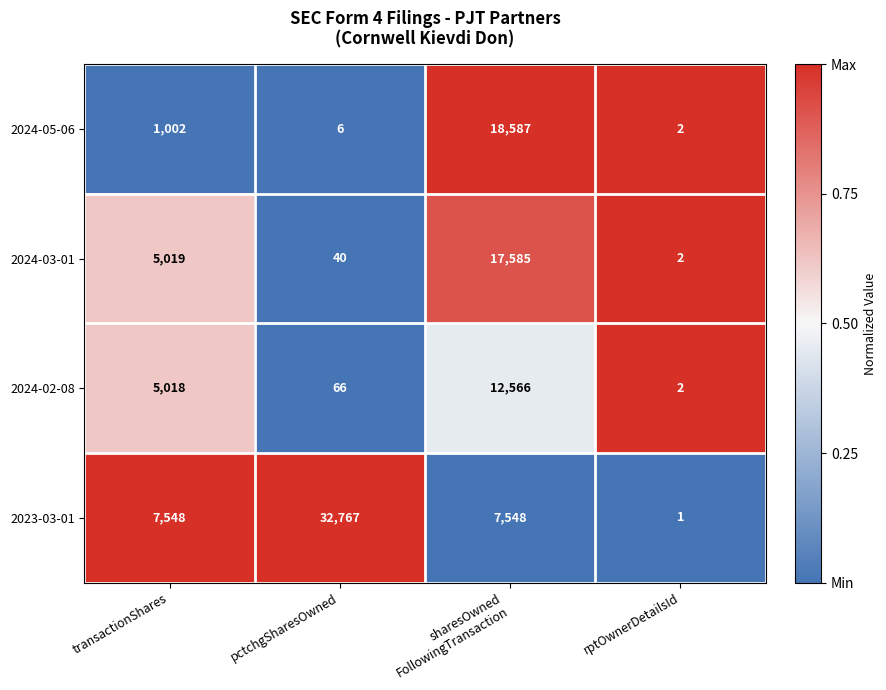

What is the difference between the highest and lowest values at pctchgSharesOwned?

32761